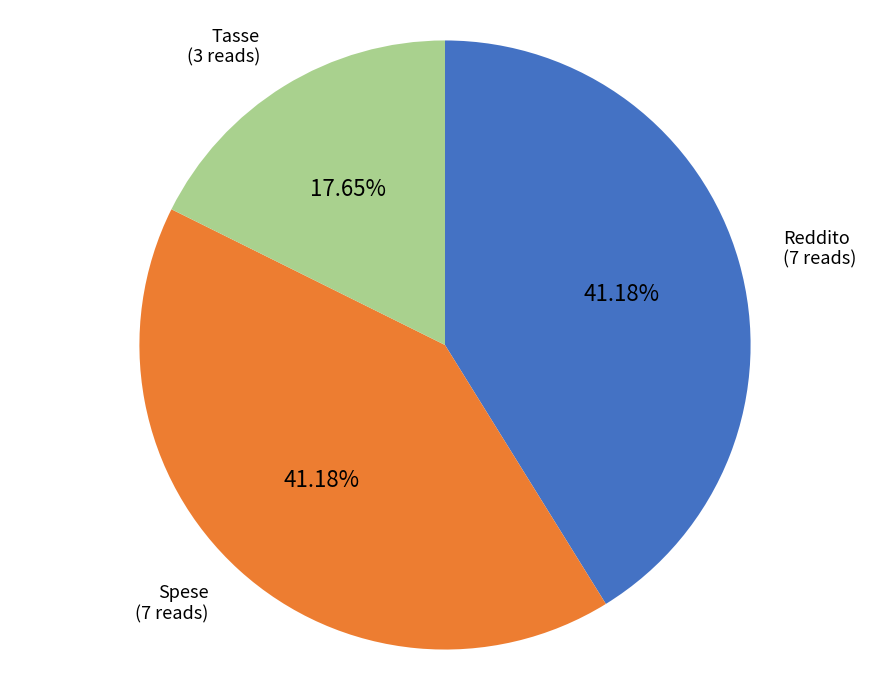

Which category has the smallest portion of the pie?

Tasse